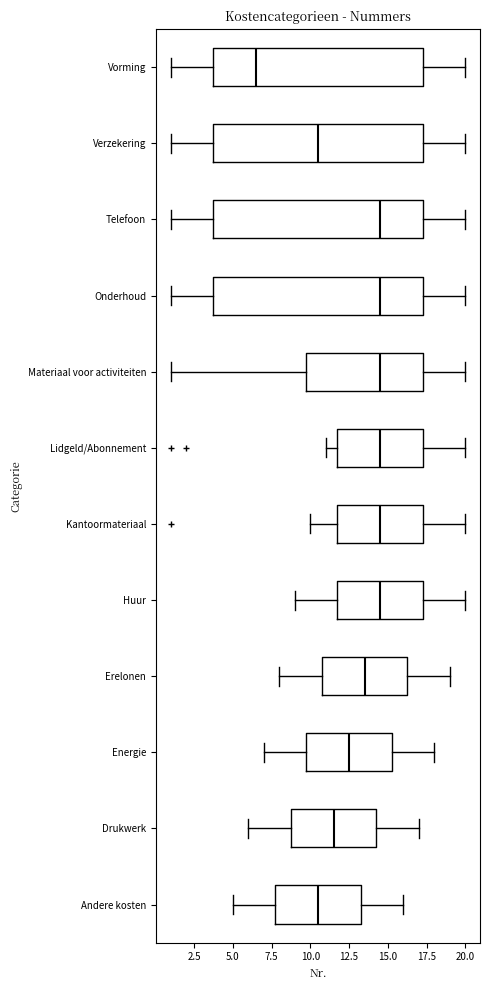

Reading bottom to top, read every box against the x-axis: the position of its median line, the range the box covers, and the ends of its whiskers. The values are not printed on the chart, so give them approximately, as read against the axis.

Andere kosten: median 10.5, box 8.0 to 13.5, whiskers 5.0 to 16.0
Drukwerk: median 11.5, box 9.0 to 14.5, whiskers 6.0 to 17.0
Energie: median 12.5, box 10.0 to 15.5, whiskers 7.0 to 18.0
Erelonen: median 13.5, box 11.0 to 16.5, whiskers 8.0 to 19.0
Huur: median 14.5, box 12.0 to 17.5, whiskers 9.0 to 20.0
Kantoormateriaal: median 14.5, box 12.0 to 17.5, whiskers 10.0 to 20.0
Lidgeld/Abonnement: median 14.5, box 12.0 to 17.5, whiskers 11.0 to 20.0
Materiaal voor activiteiten: median 14.5, box 10.0 to 17.5, whiskers 1.0 to 20.0
Onderhoud: median 14.5, box 4.0 to 17.5, whiskers 1.0 to 20.0
Telefoon: median 14.5, box 4.0 to 17.5, whiskers 1.0 to 20.0
Verzekering: median 10.5, box 4.0 to 17.5, whiskers 1.0 to 20.0
Vorming: median 6.5, box 4.0 to 17.5, whiskers 1.0 to 20.0